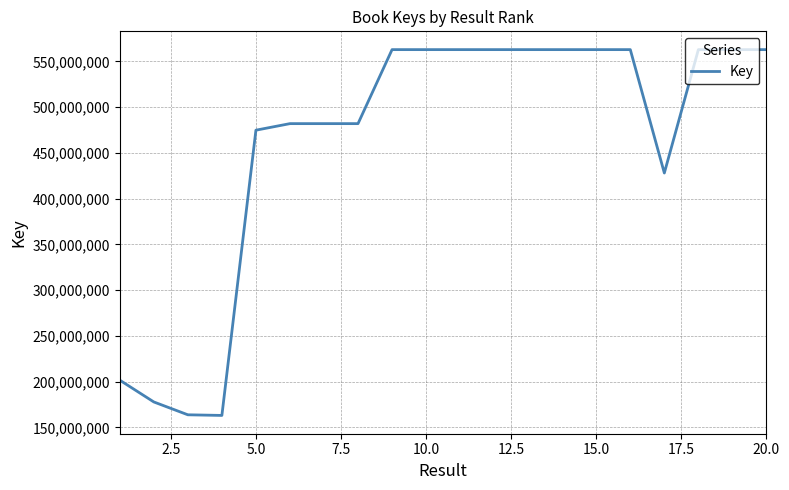

What is the difference between the maximum and minimum values?

399831638